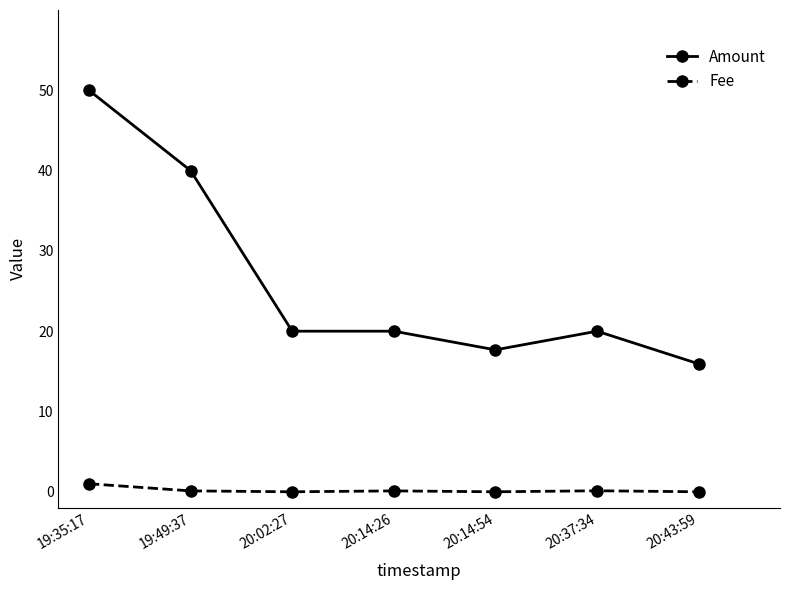

In Fee, how many points are lower than both neighbors (excluding endpoints)?

2